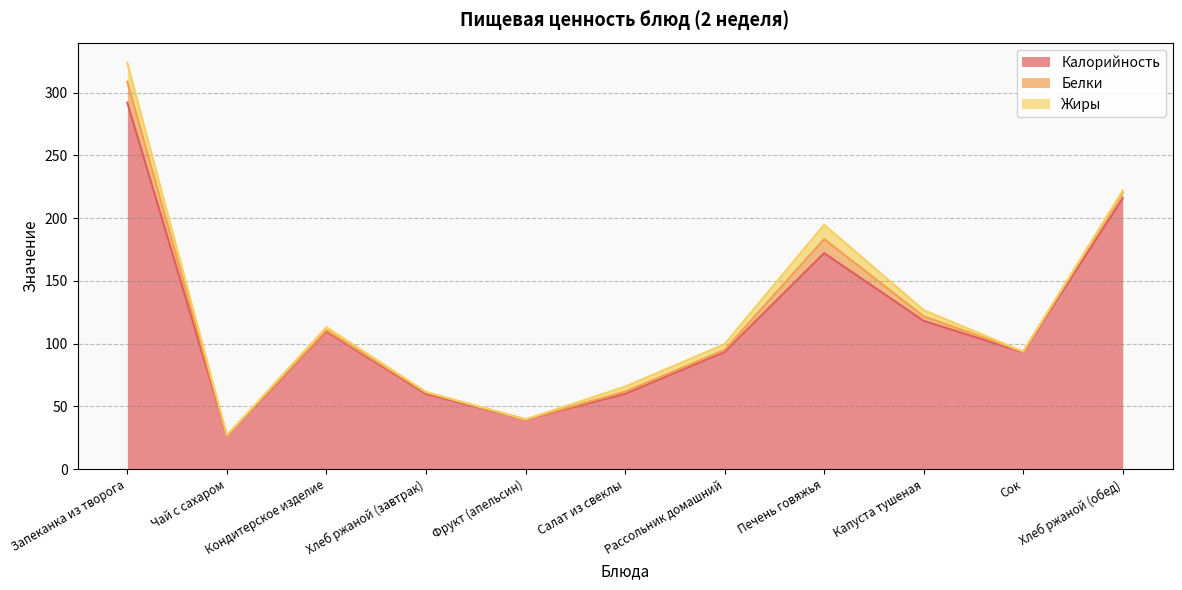

What is the value of the Калорийность point at the 10th from the left?

93.2